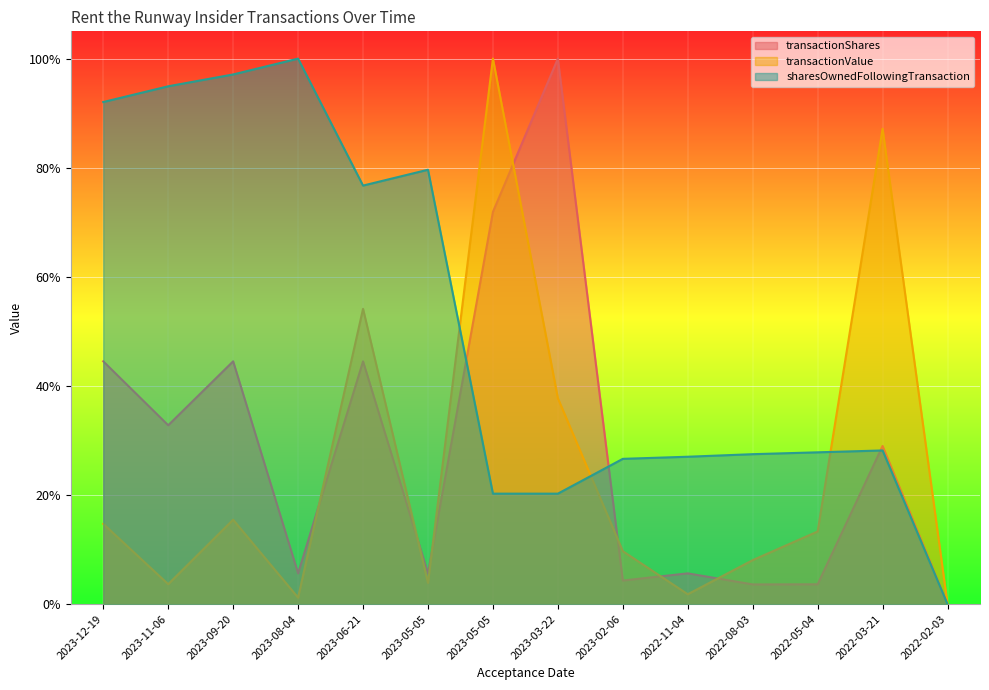

True or false: sharesOwnedFollowingTransaction has a value of 0.0 at 2022-02-03.

True